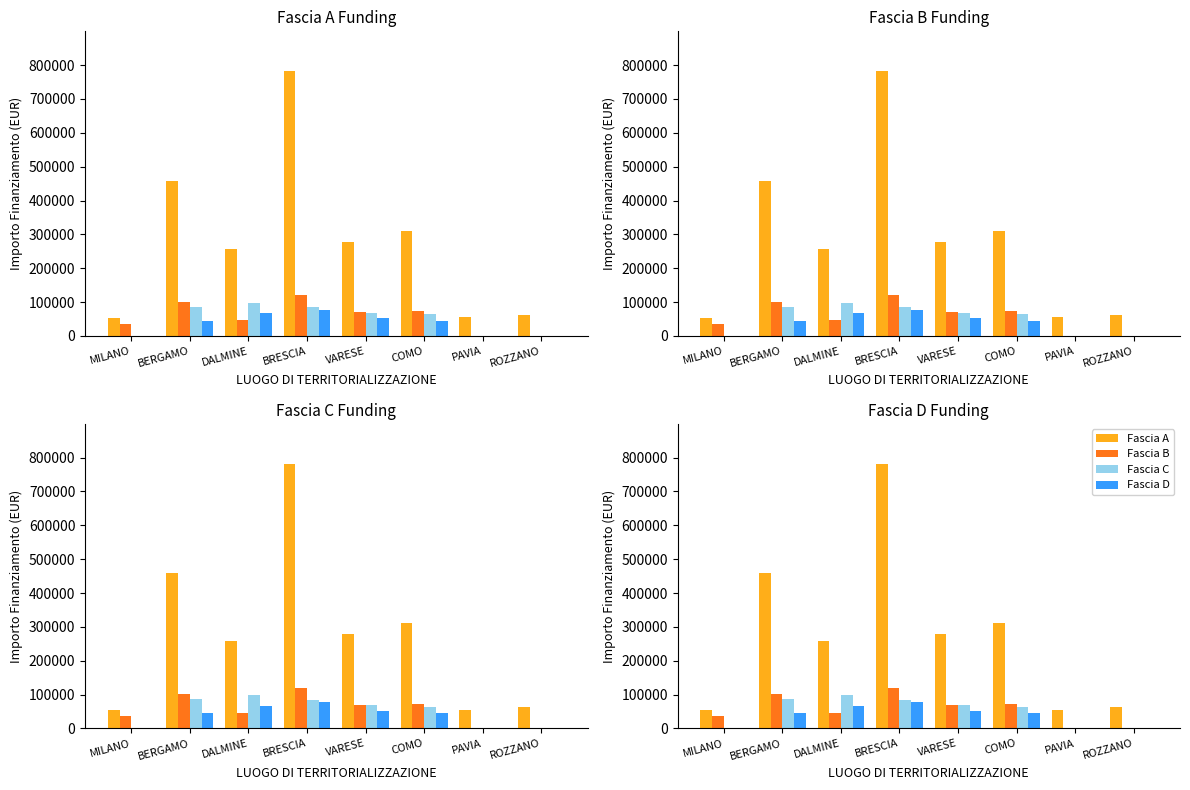

How many series are shown in this chart?

4